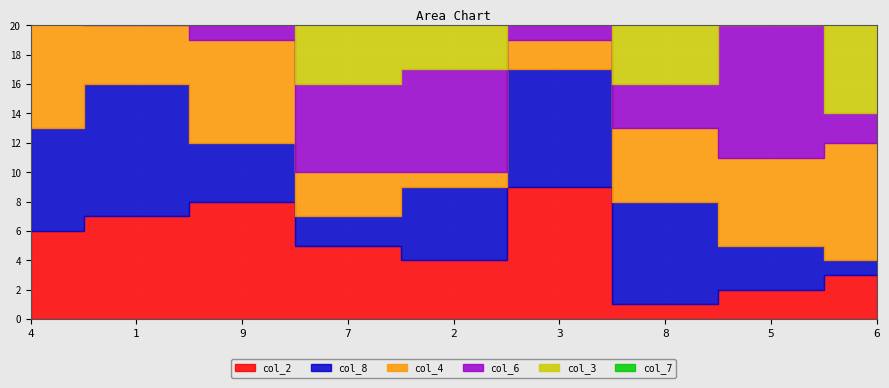

What are all the series names shown in the legend?

col_2, col_8, col_4, col_6, col_3, col_7